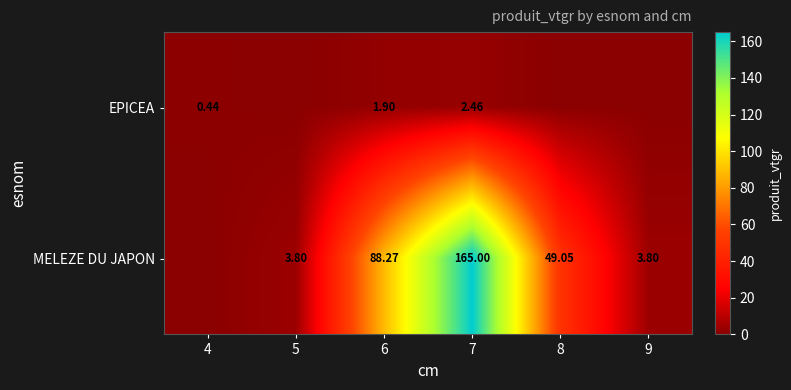

What is the greatest value displayed?

165.0